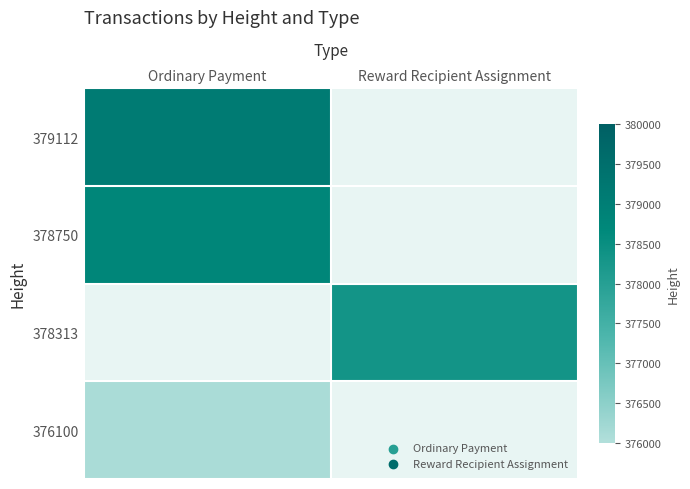

Which series has the widest spread of values?

379112